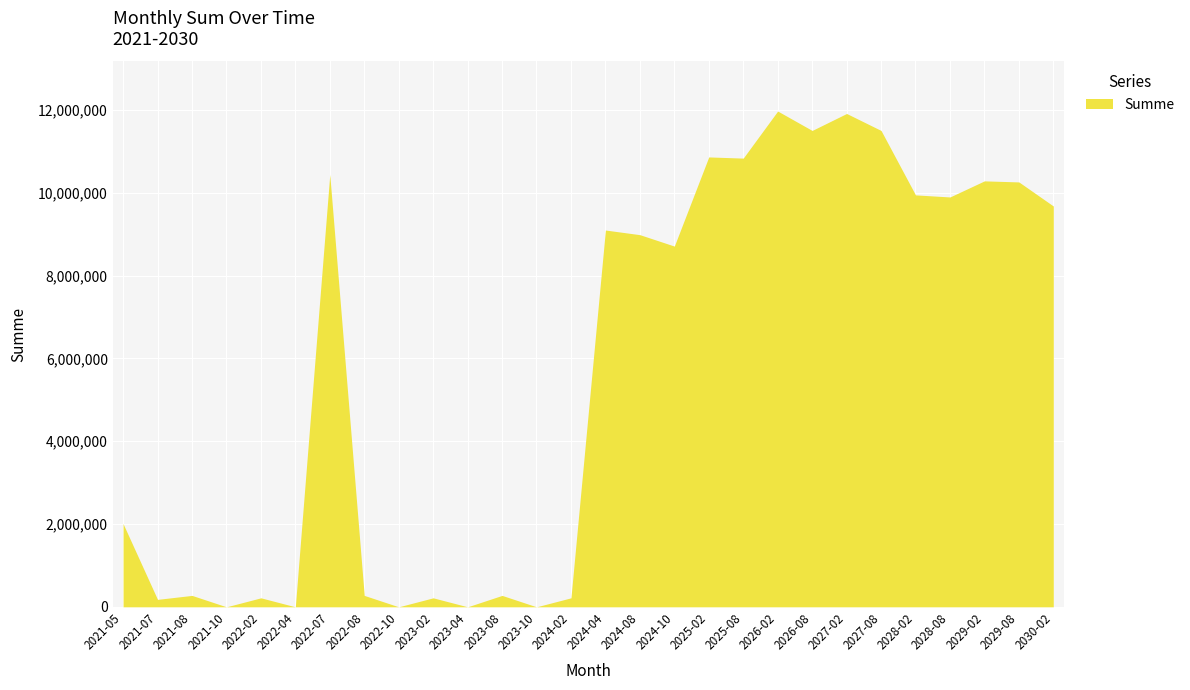

What is the greatest value displayed?

11977652.5